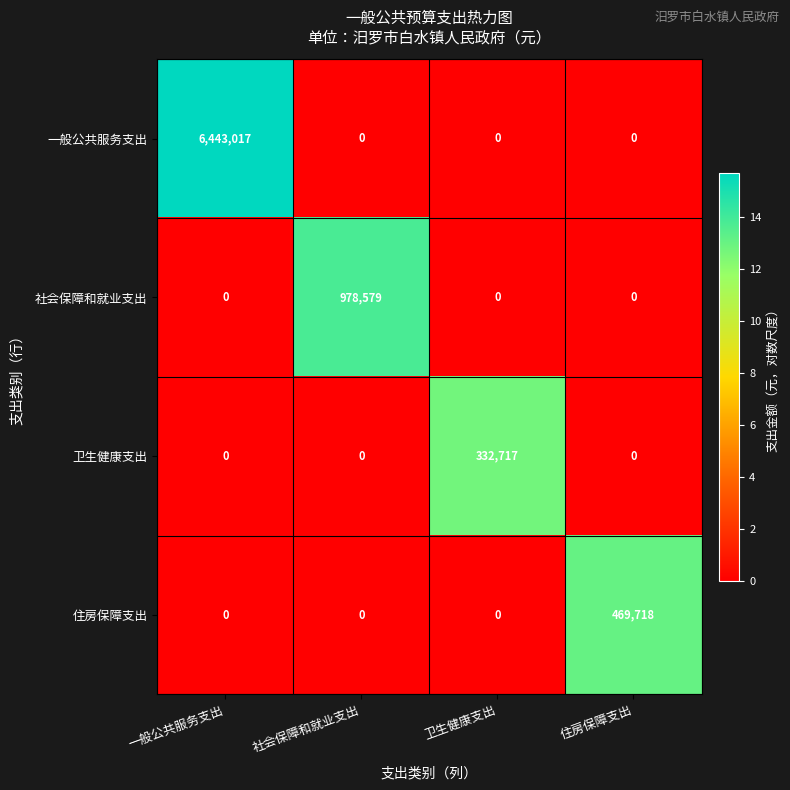

At how many categories does at least one series exceed 1?

4